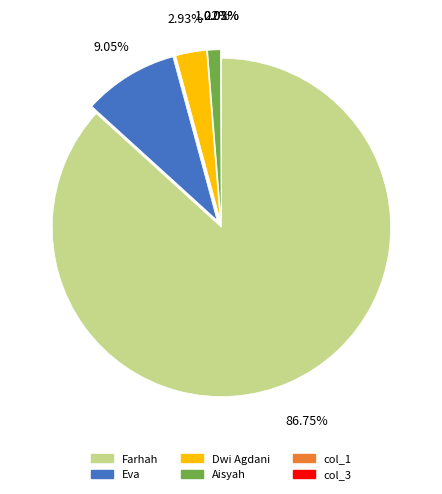

Is Farhah the majority of the pie?

Yes